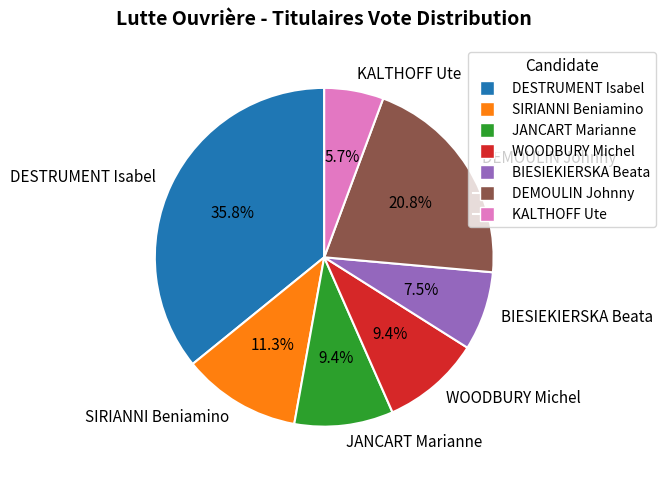

To the nearest percent, what is the combined percentage of JANCART Marianne and SIRIANNI Beniamino?

21%